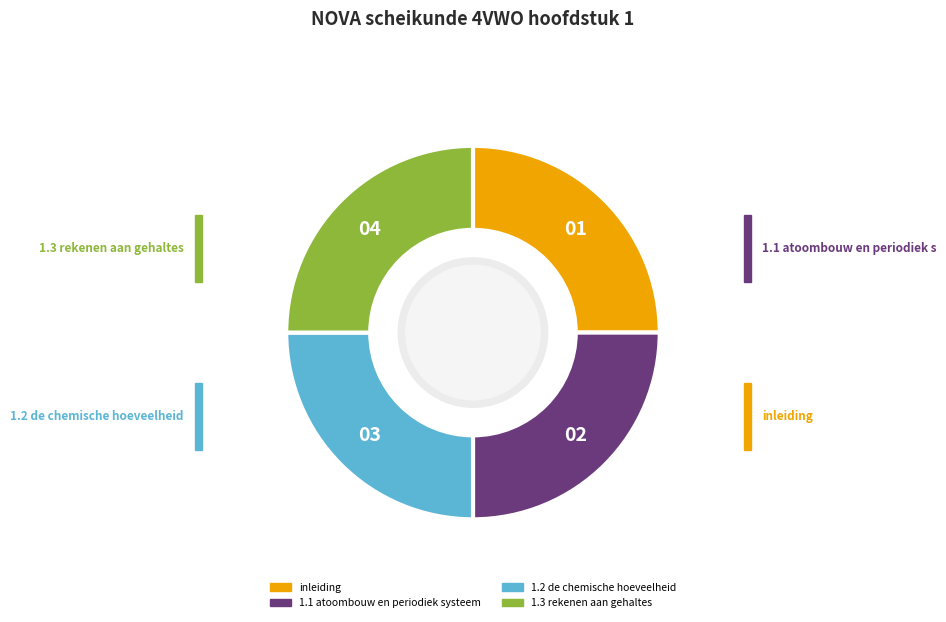

The inleiding slice represents 25% of the pie. True or false?

True